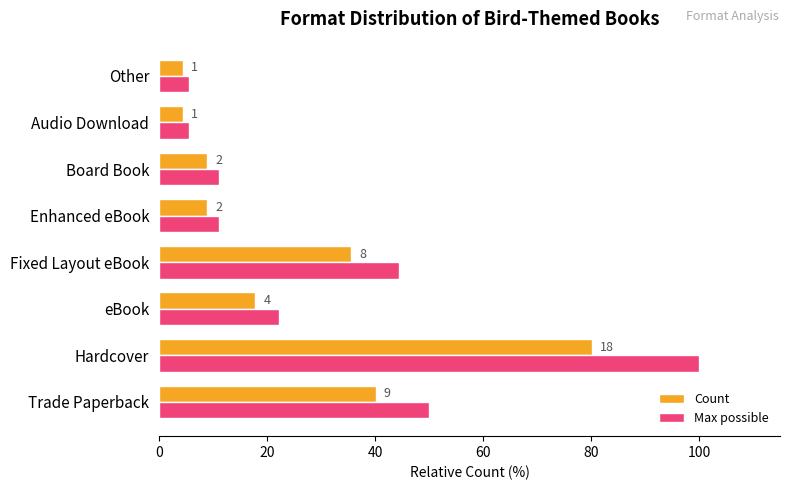

Which series has the largest range (max minus min)?

Max possible